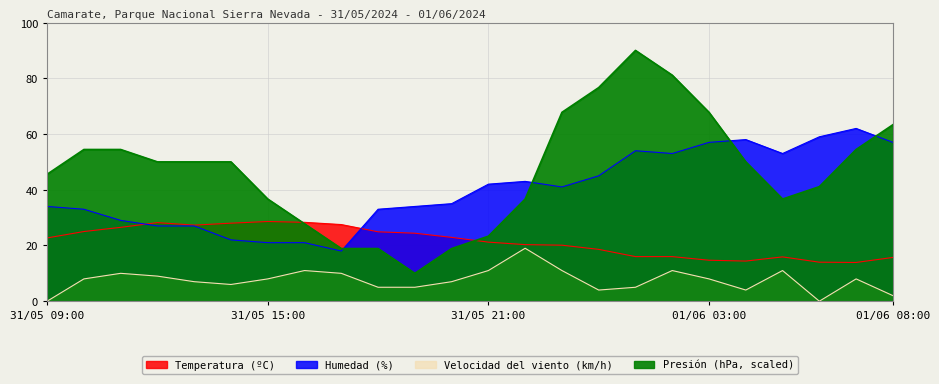

In Humedad (%), how many points are lower than both neighbors (excluding endpoints)?

4